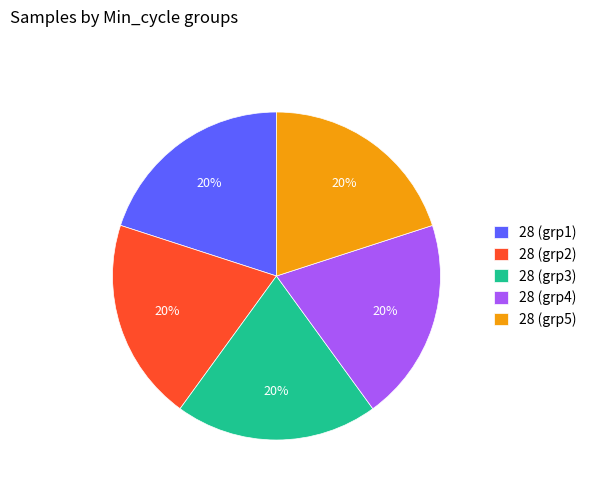

Approximately how many times larger is the value at 28 (grp3) compared to 28 (grp4)?

1.0